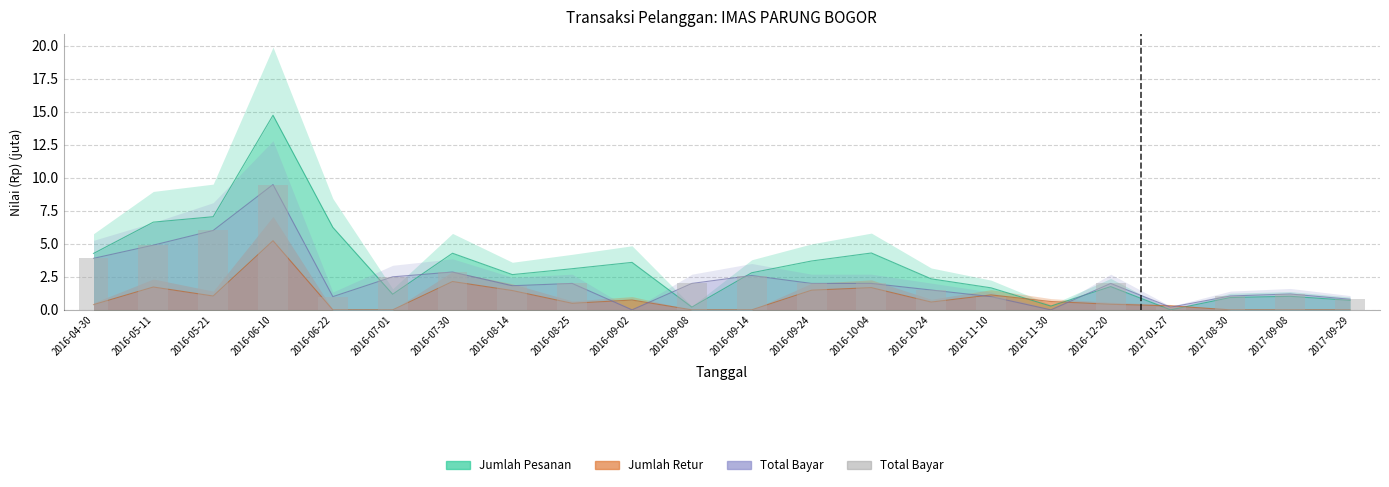

Where is the data nearest to the value 4?

2016-04-30